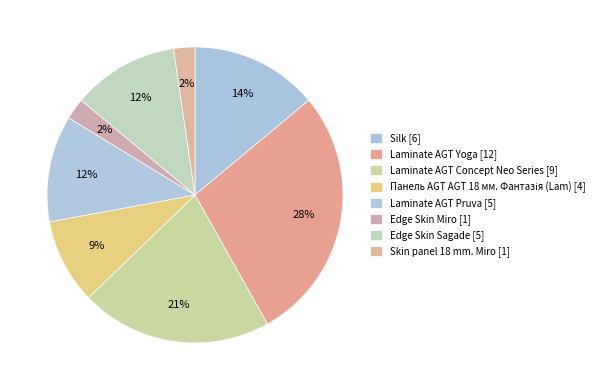

How many slices are in this pie chart?

8